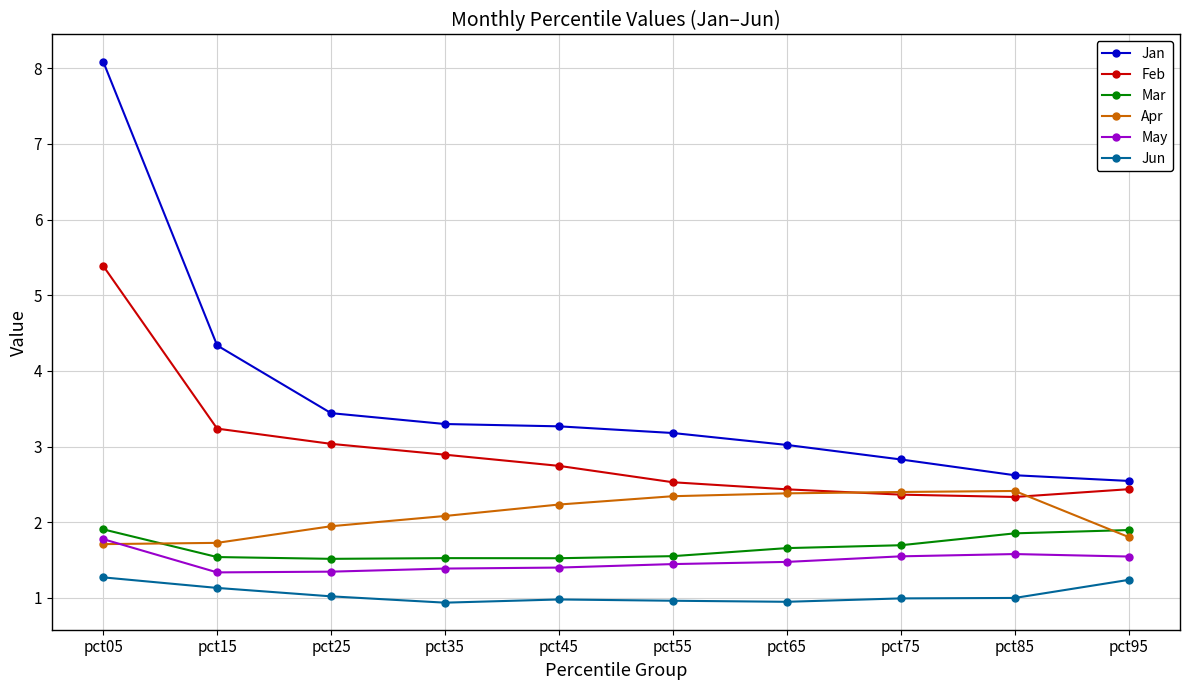

Rank the series at pct55 from lowest to highest value.

Jun, May, Mar, Apr, Feb, Jan